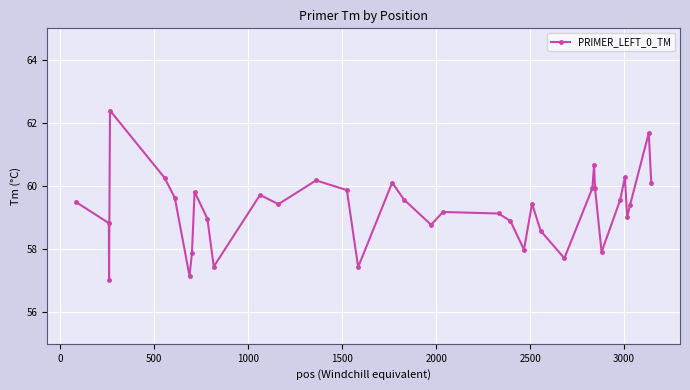

What is the smallest value displayed?

57.0